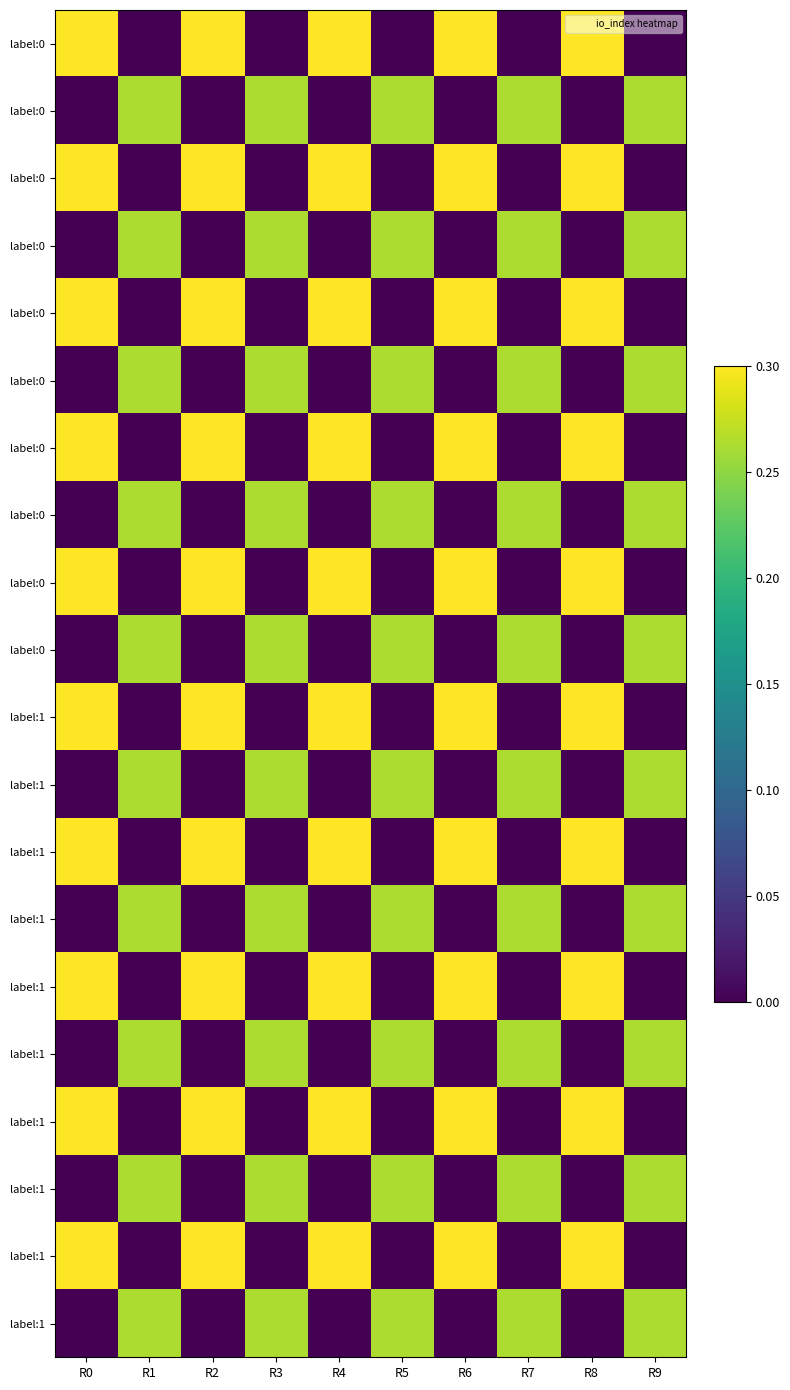

How many series are shown in this chart?

20